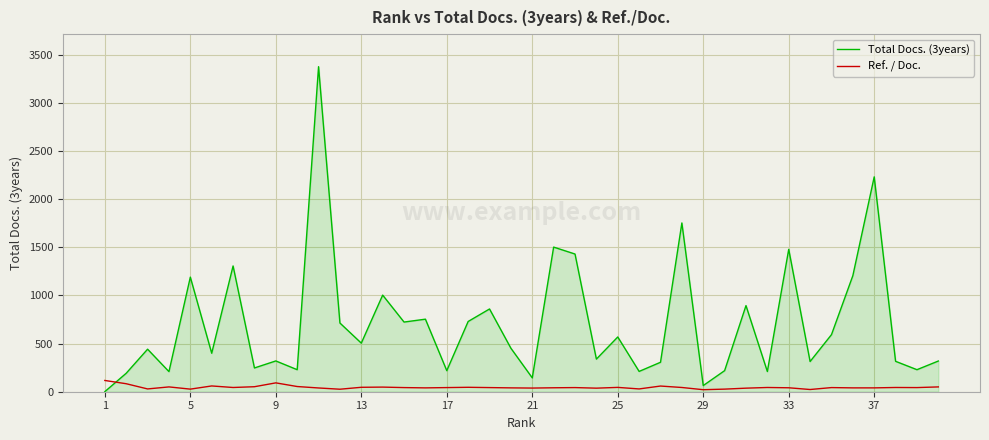

Which series has the largest range (max minus min)?

Total Docs. (3years)